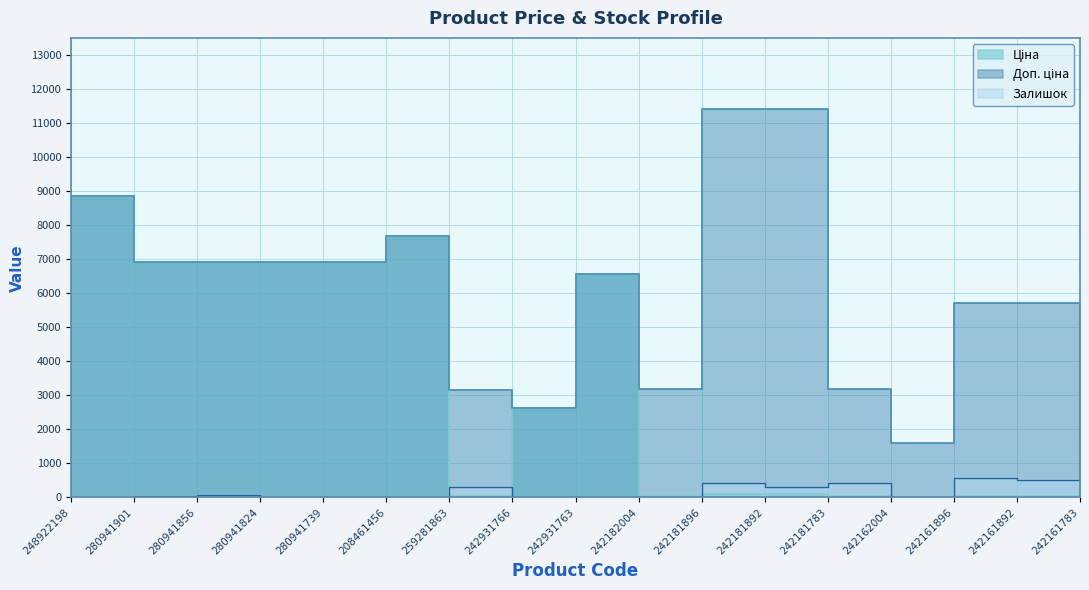

What is the lowest value of the Доп. ціна series?

1597.0